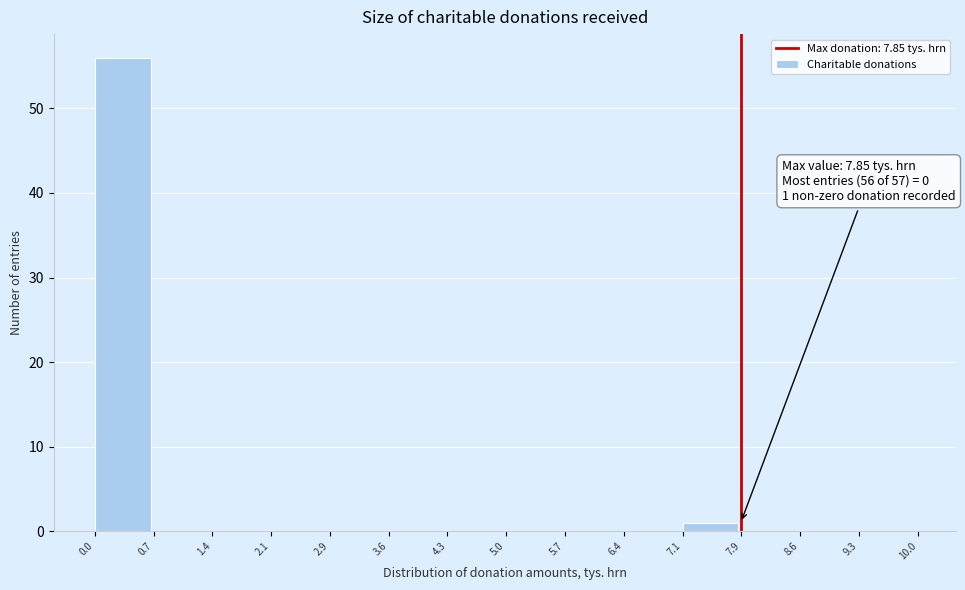

Which range on the x-axis has the tallest bar?

0.0 to 0.7